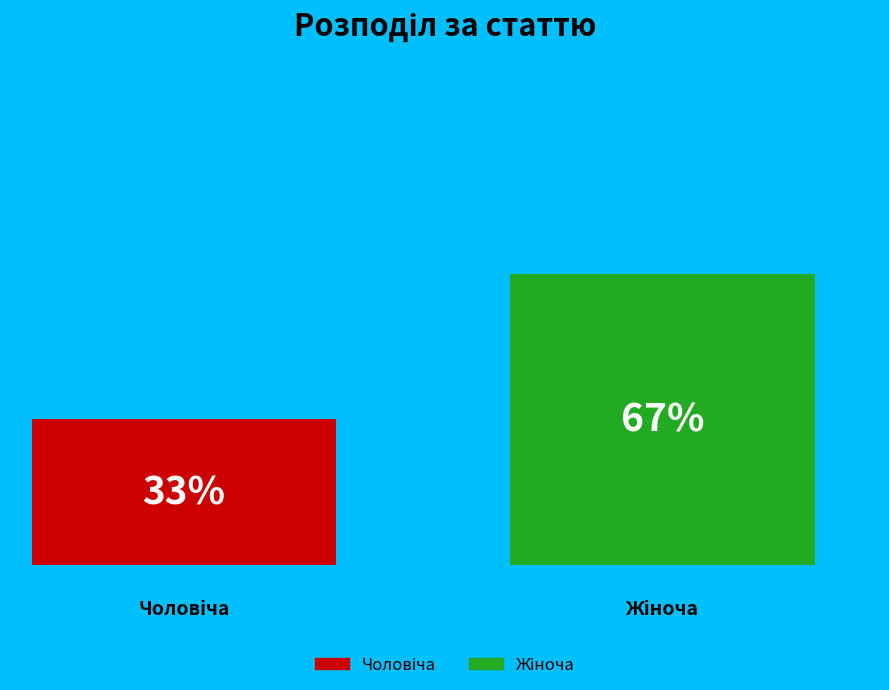

Are the bars grouped side by side (vs. stacked)?

Yes